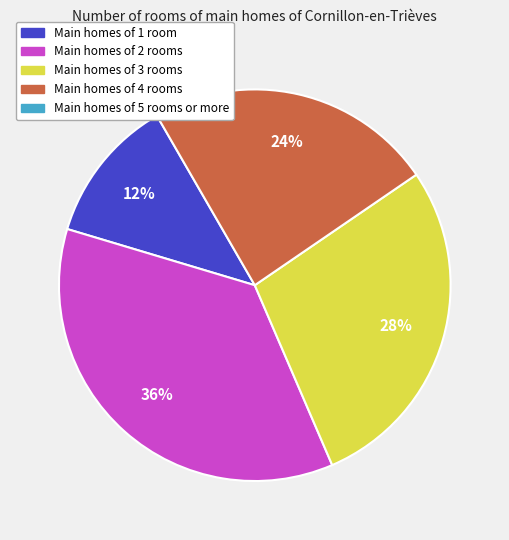

How many segments does this pie chart have?

4